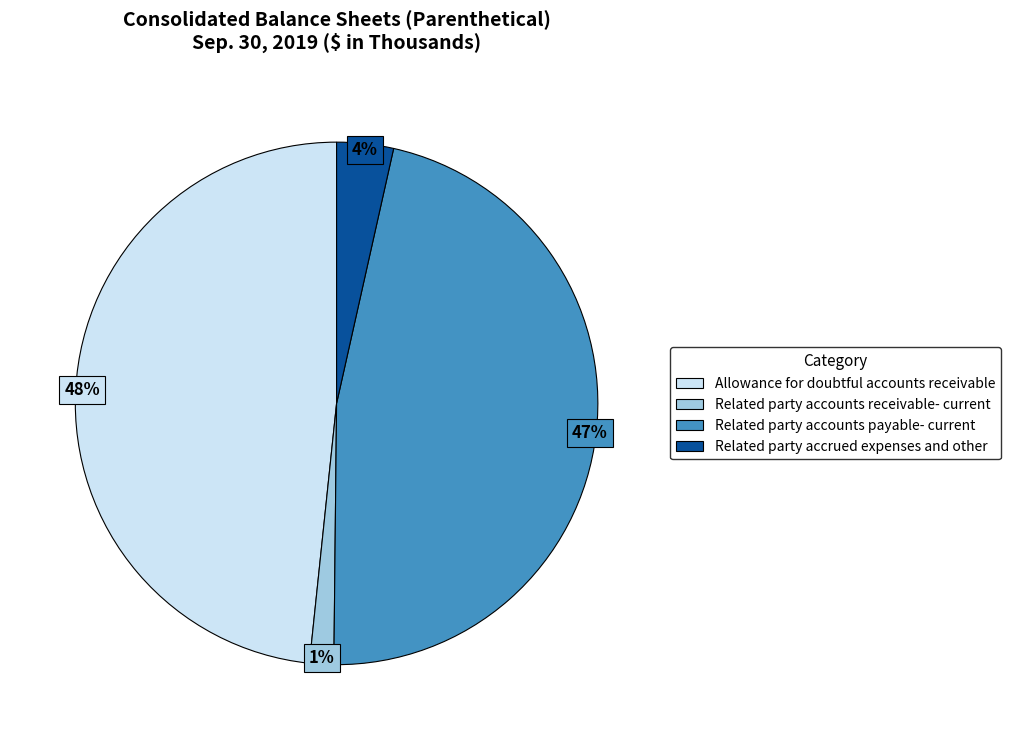

Is it true that Related party accrued expenses and other is 4% of the pie?

True